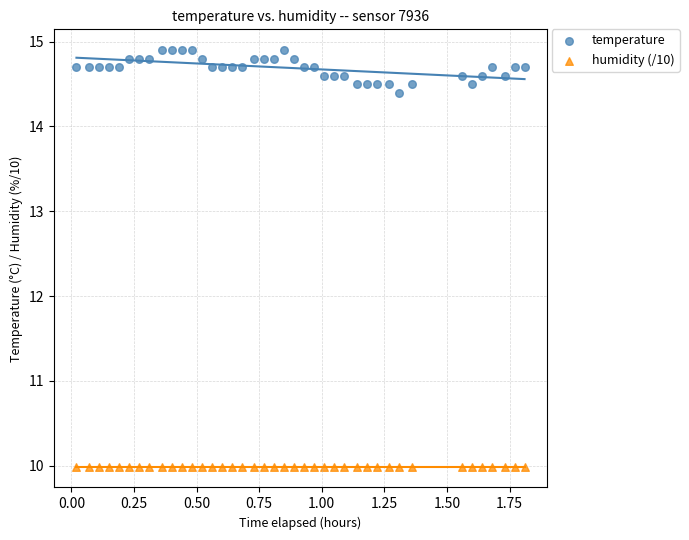

What are all the series names shown in the legend?

temperature, humidity (/10)